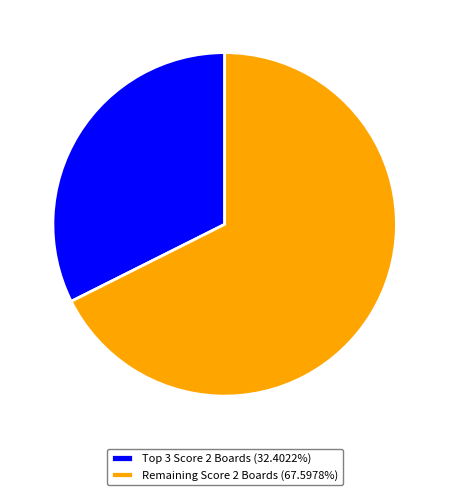

Is there any slice that represents more than half of the pie?

Yes